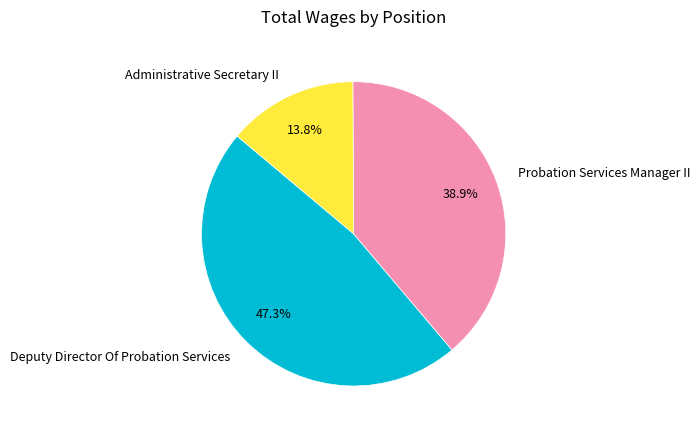

Which category has the biggest portion of the pie?

Deputy Director Of Probation Services